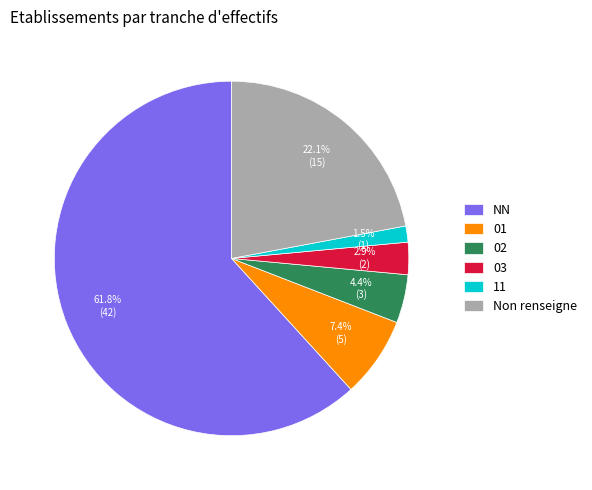

Which category accounts for the majority?

NN